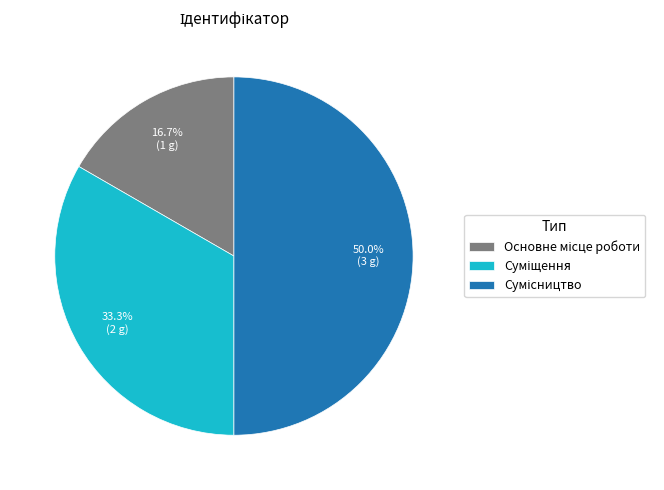

Do Основне місце роботи and Сумісництво together represent more than half of the pie?

Yes